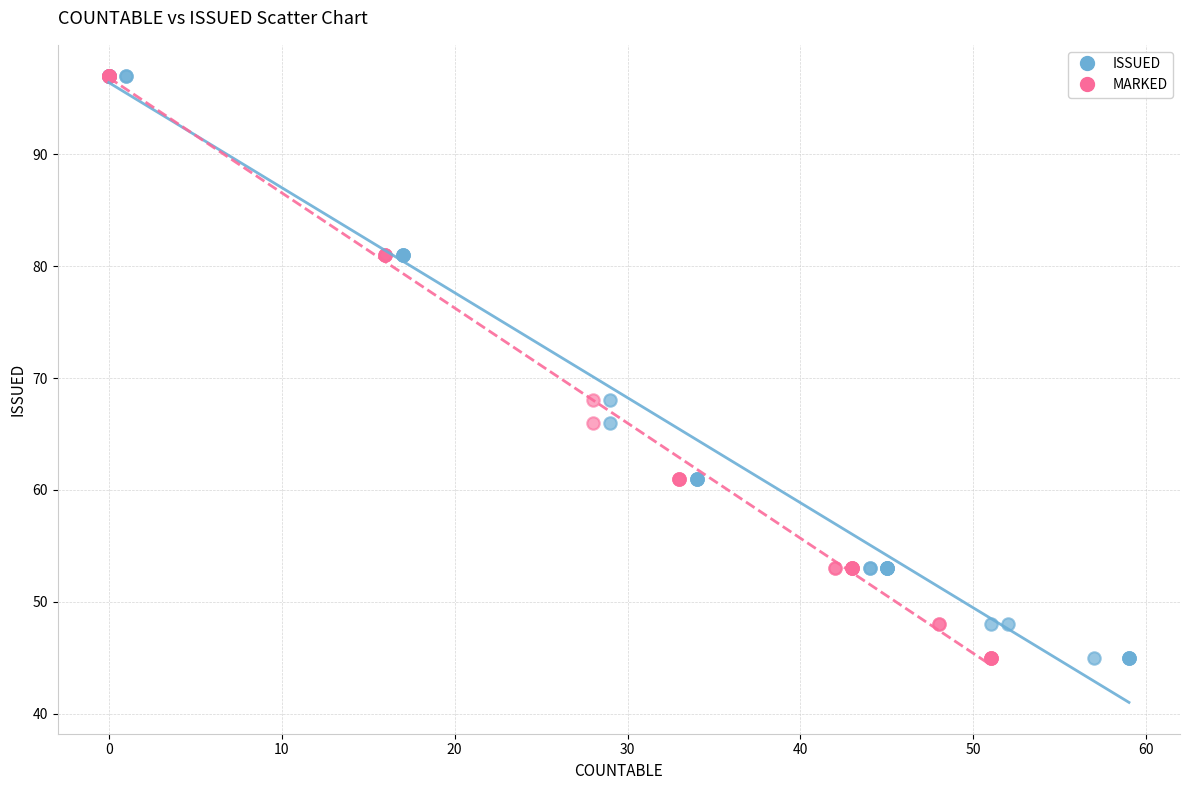

What are all the series names shown in the legend?

ISSUED, MARKED